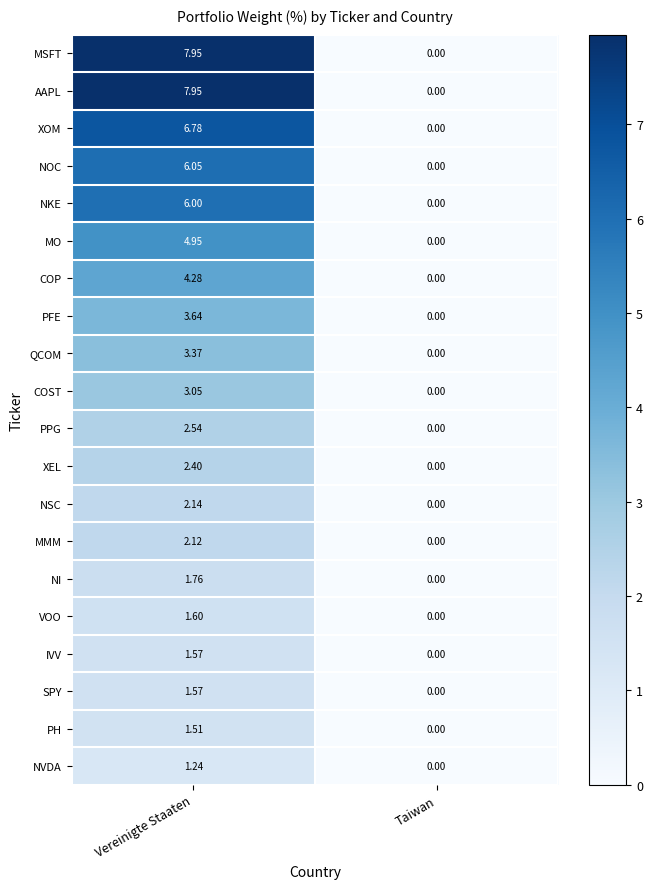

At which label does PPG reach its peak?

Vereinigte Staaten